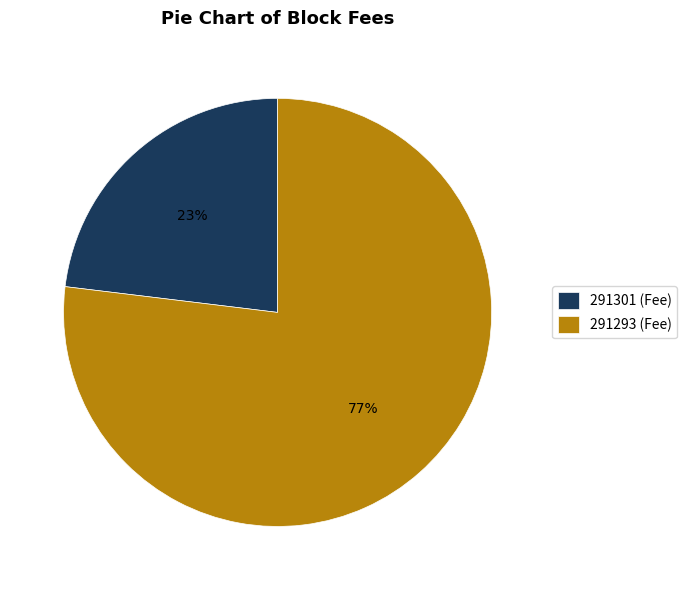

What is the largest slice in the pie chart?

291293